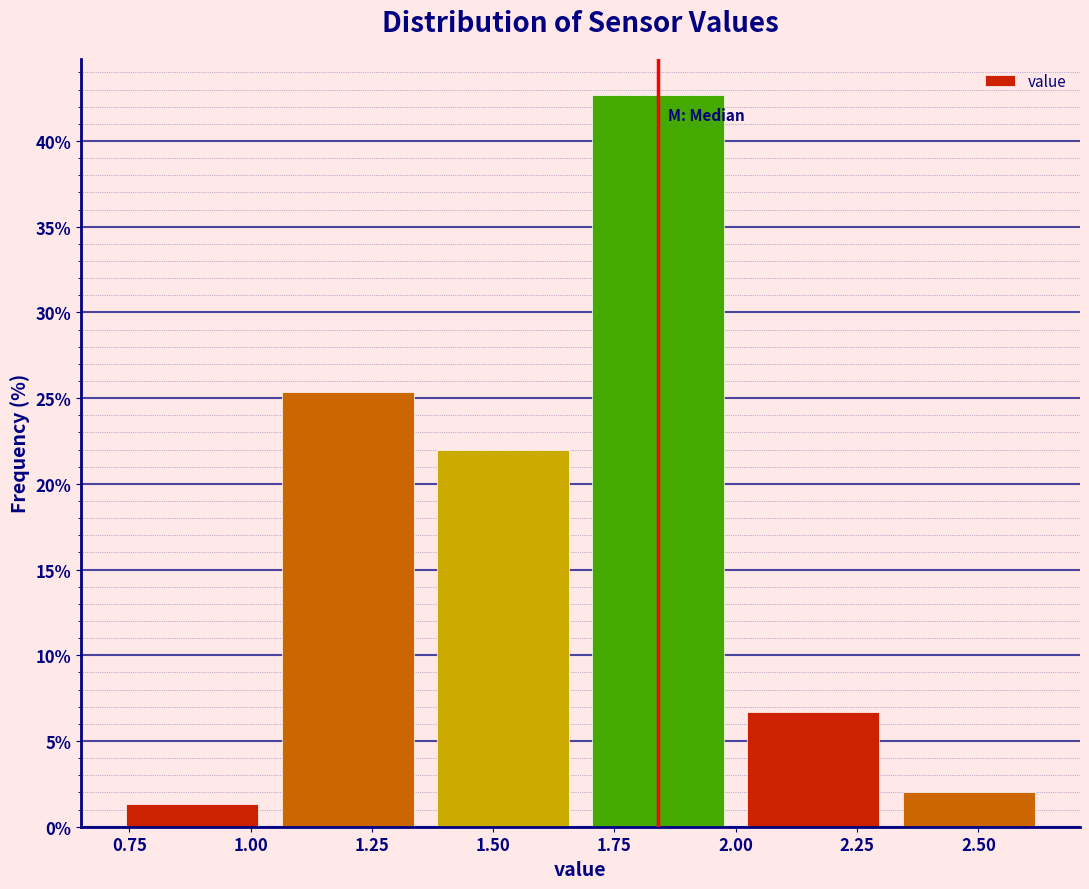

Reading left to right, transcribe this chart: for each bar, give the range it covers on the x-axis and its height. Neither the bar edges nor the heights are printed on the chart, so give them approximately, as read against the axes.

0.72 to 1.04: 1.5
1.04 to 1.36: 25.5
1.36 to 1.68: 22.0
1.68 to 2.00: 42.5
2.00 to 2.32: 6.5
2.32 to 2.64: 2.0